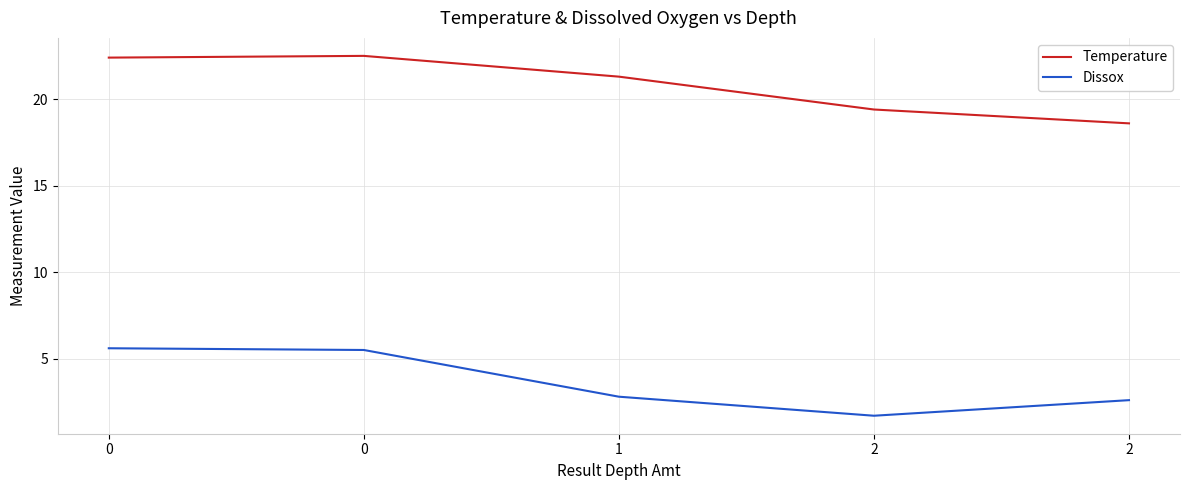

What are all the series names shown in the legend?

Temperature, Dissox